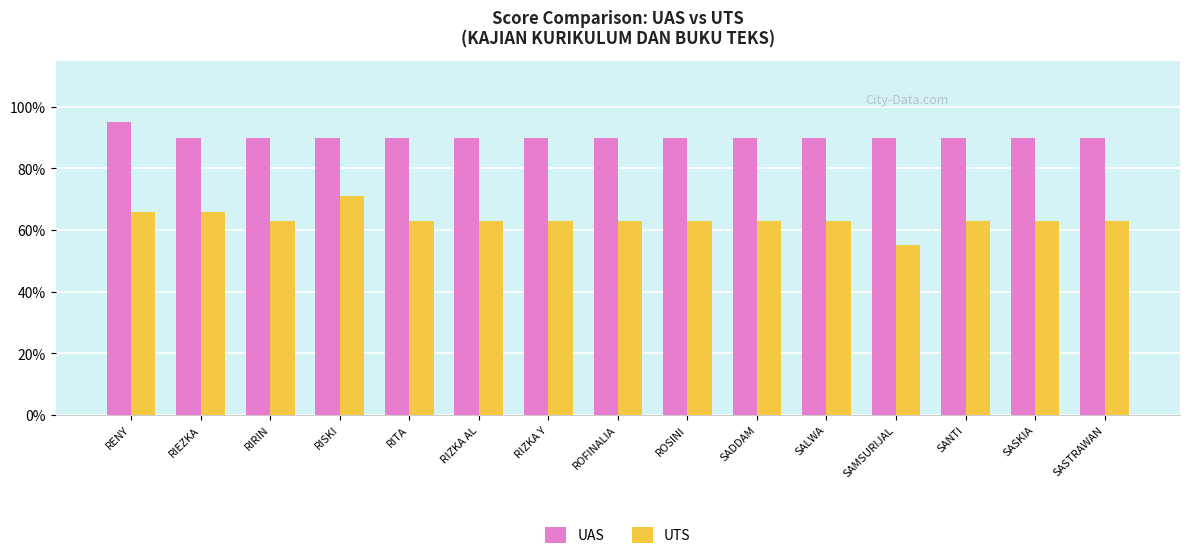

Rank the series at SAMSURIJAL from lowest to highest value.

UTS, UAS